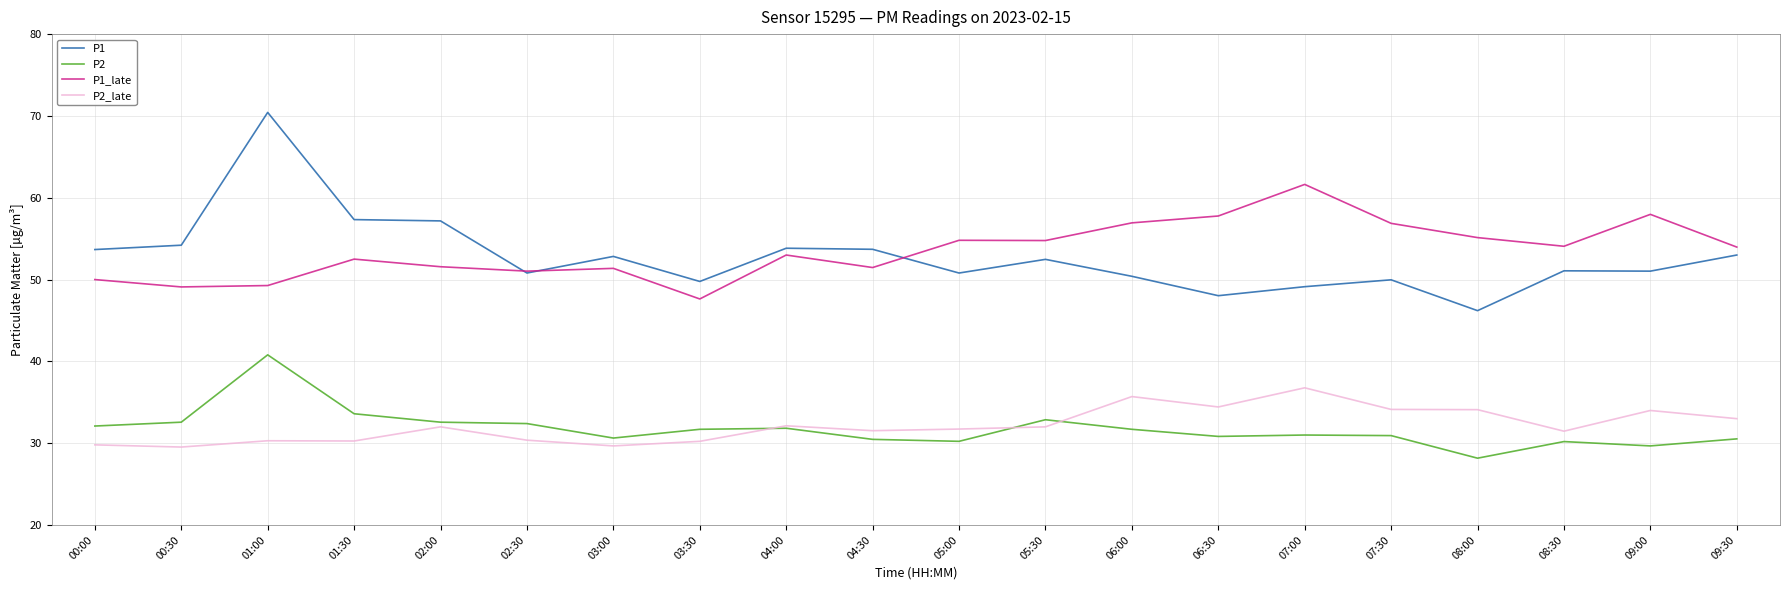

What is the difference between the P2 values at 06:30 and 00:30?

1.7